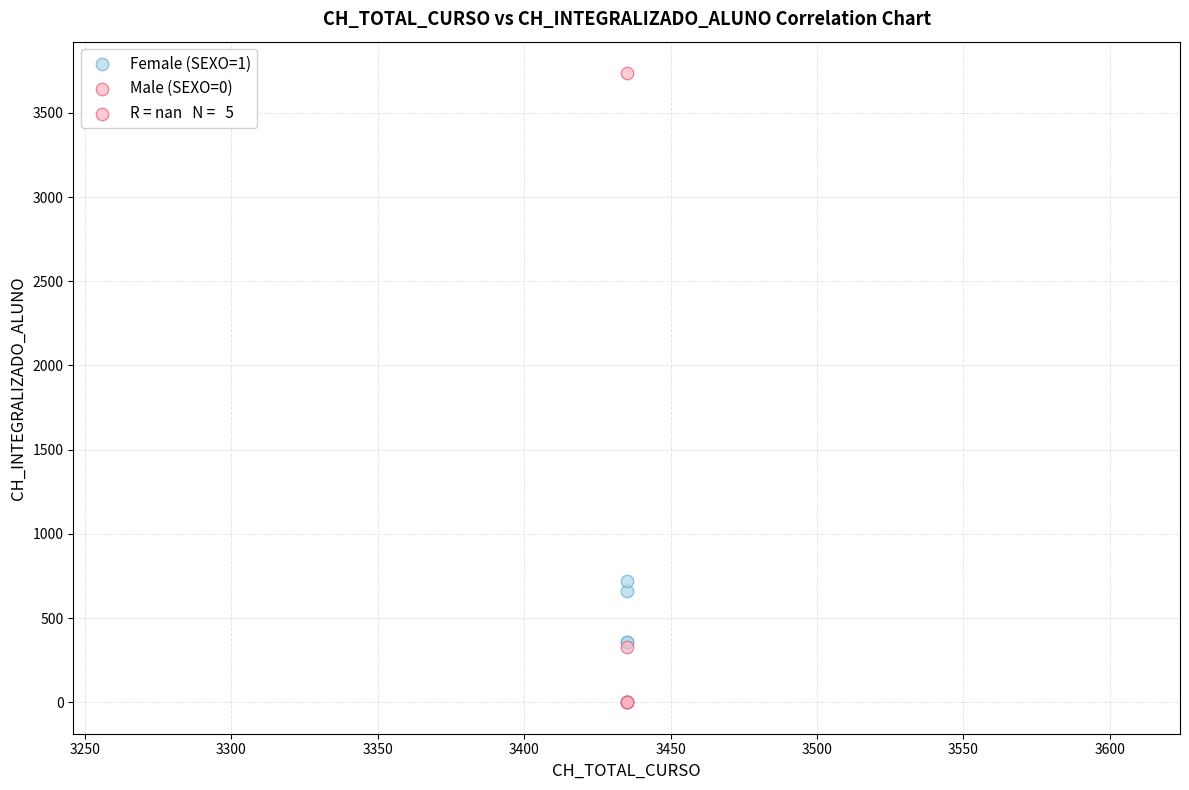

Which series contains the highest Y value?

Male (SEXO=0)